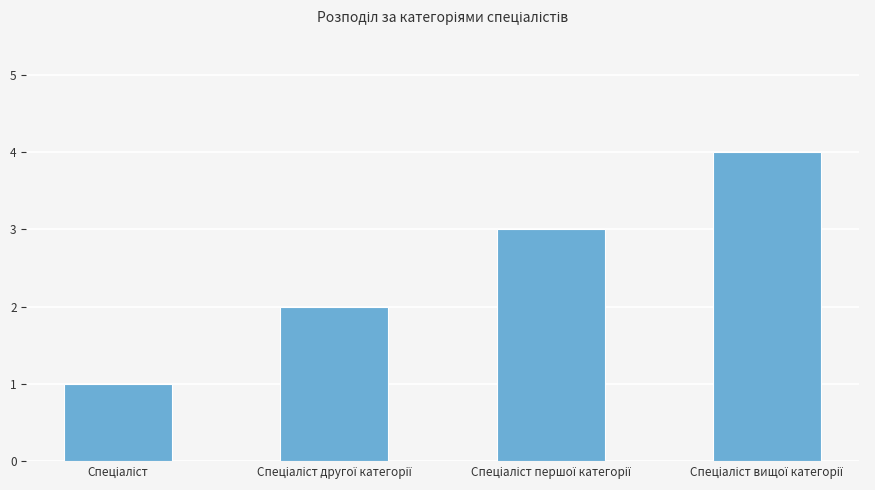

How many series are shown in this chart?

1